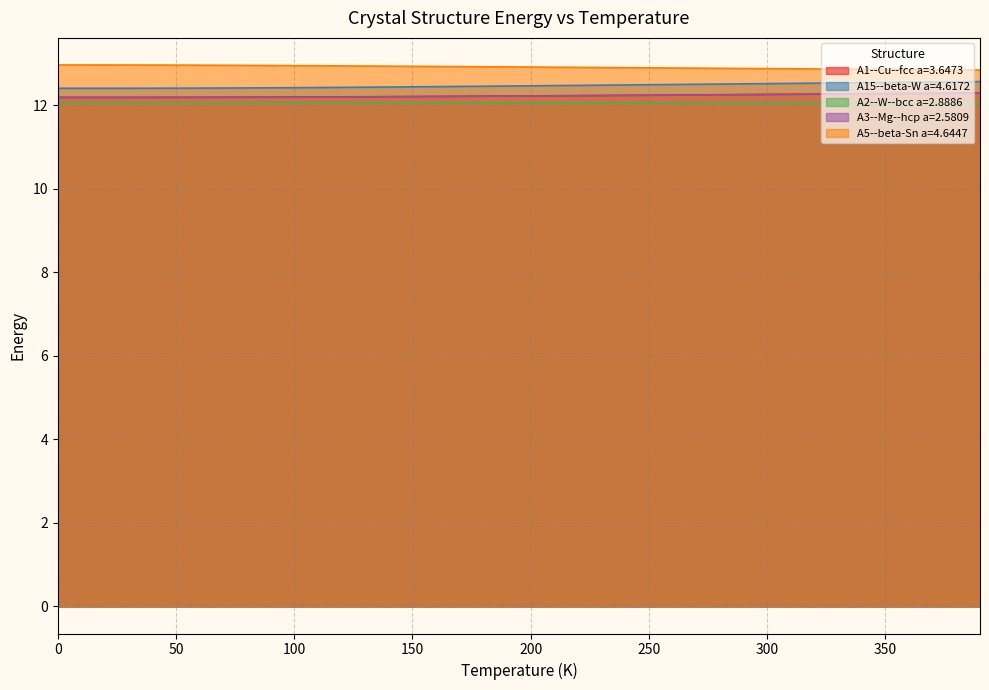

Count the number of data series in this chart.

5